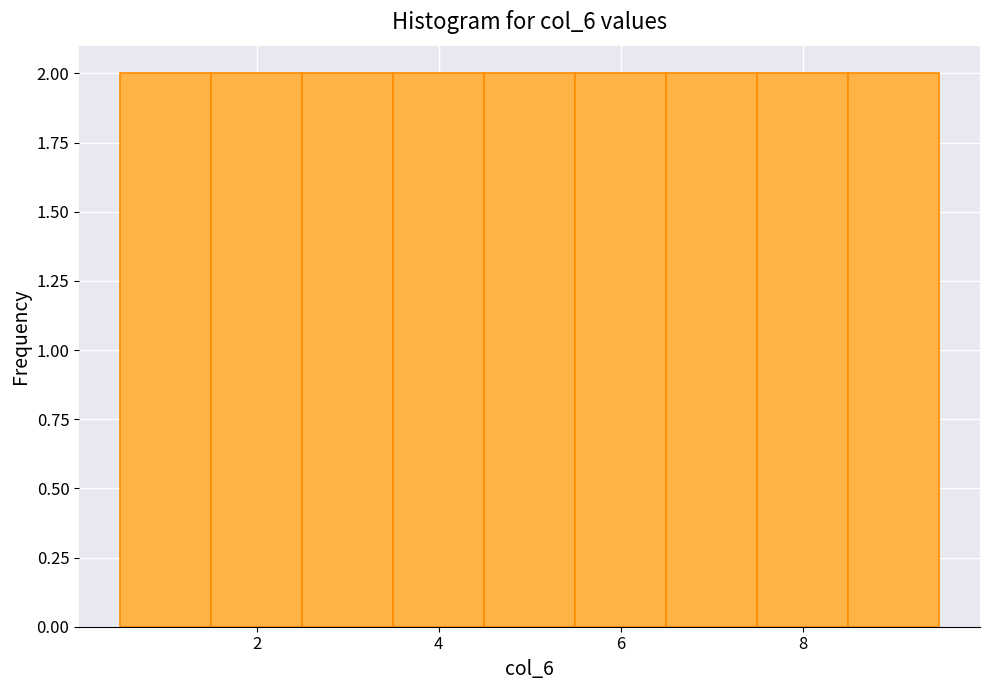

Reading left to right, transcribe this chart: for each bar, give the range it covers on the x-axis and its height. Neither the bar edges nor the heights are printed on the chart, so give them approximately, as read against the axes.

0.5 to 1.5: 2
1.5 to 2.5: 2
2.5 to 3.5: 2
3.5 to 4.5: 2
4.5 to 5.5: 2
5.5 to 6.5: 2
6.5 to 7.5: 2
7.5 to 8.5: 2
8.5 to 9.5: 2